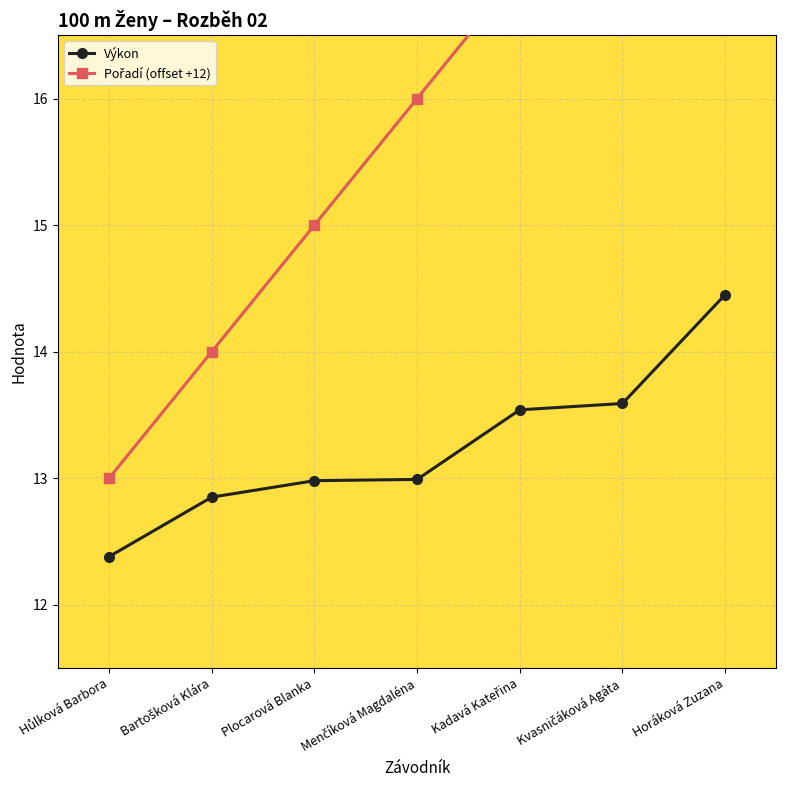

What is the sum of all Výkon values?

92.8